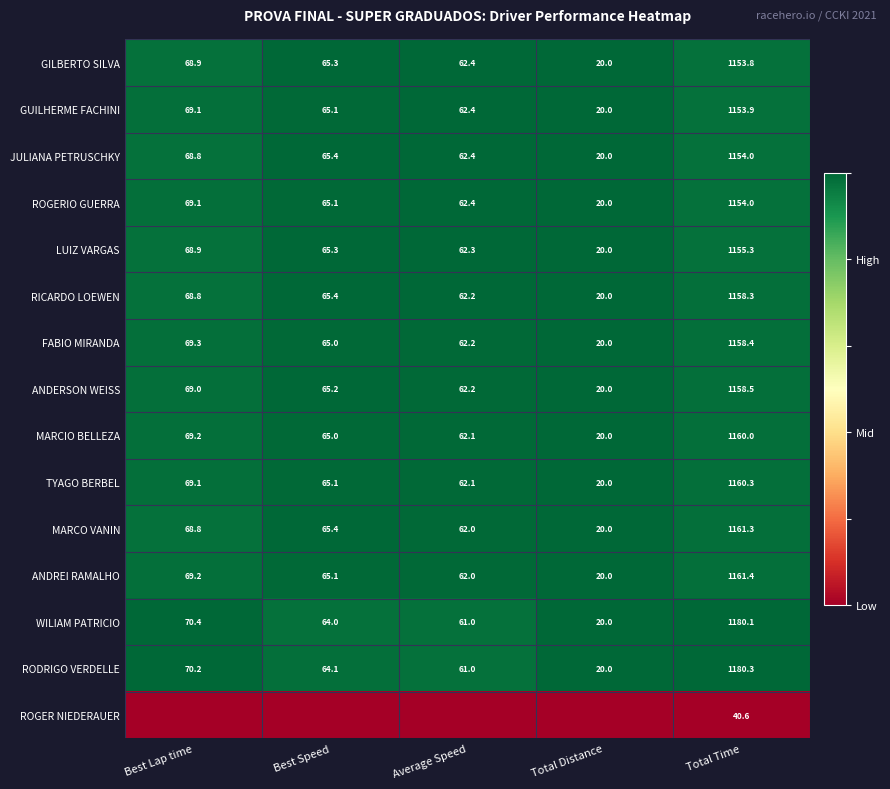

What is the difference between the ROGERIO GUERRA values at Total Distance and Best Speed?

45.1